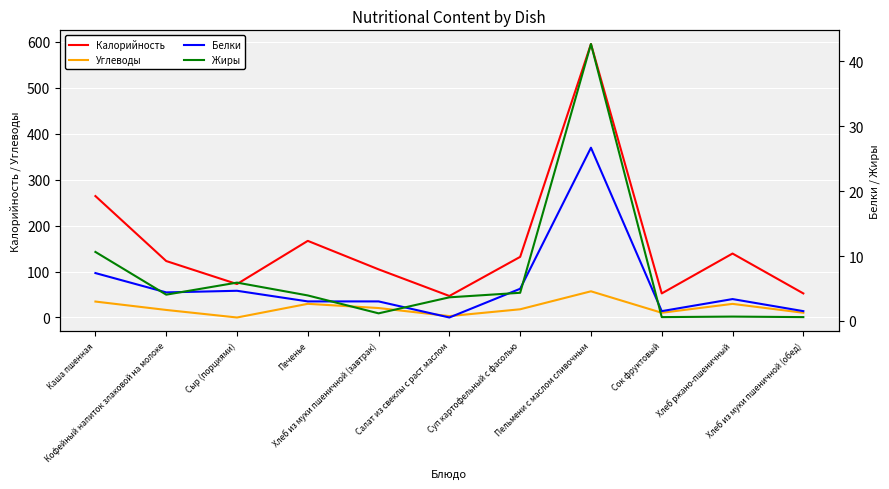

Rank the series by their maximum value, from highest to lowest.

Калорийность, Углеводы, Жиры, Белки